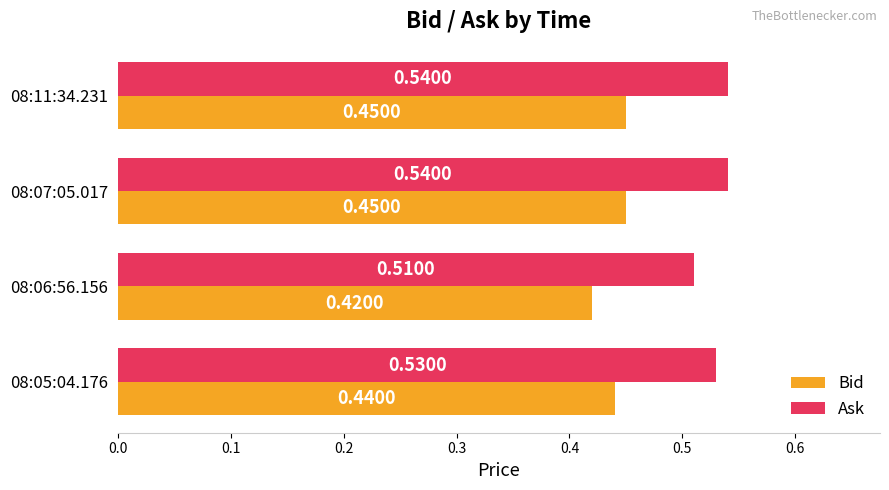

List the series in order of their overall mean, lowest first.

Bid, Ask